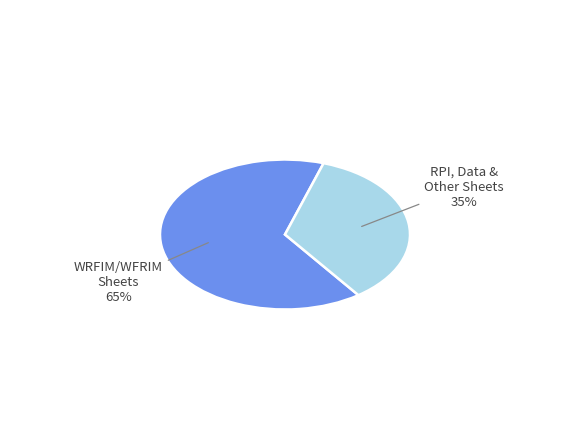

Does any single category account for the majority?

Yes